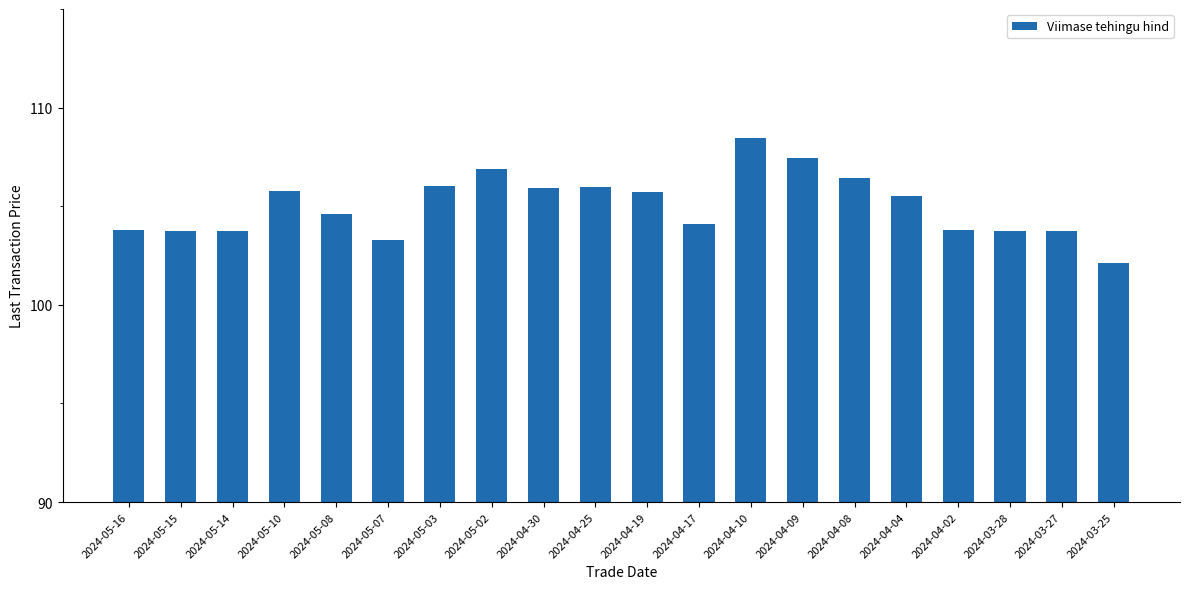

The chart shows a value of 103.8 at 2024-03-28. True or false?

True